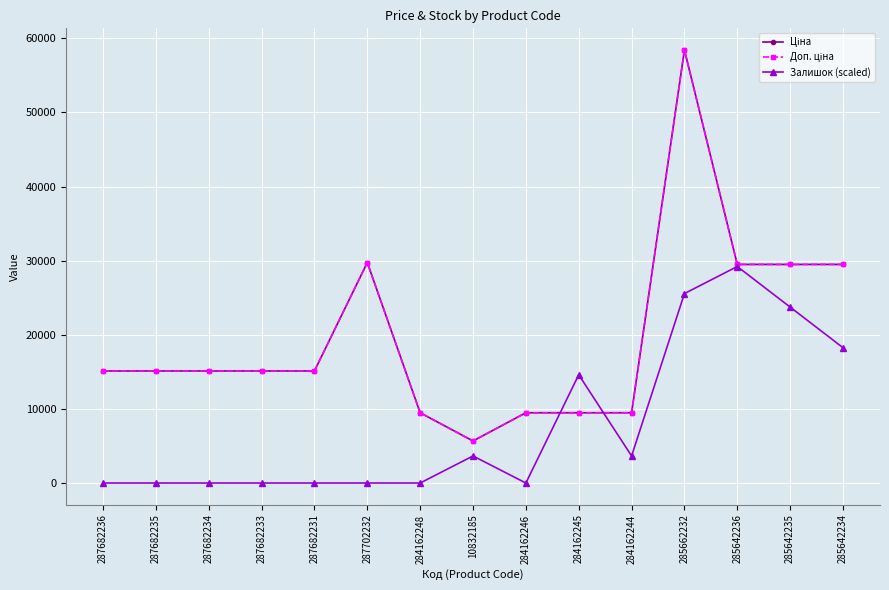

Which series ends up on top after the final intersection of Ціна and Залишок (scaled)?

Ціна